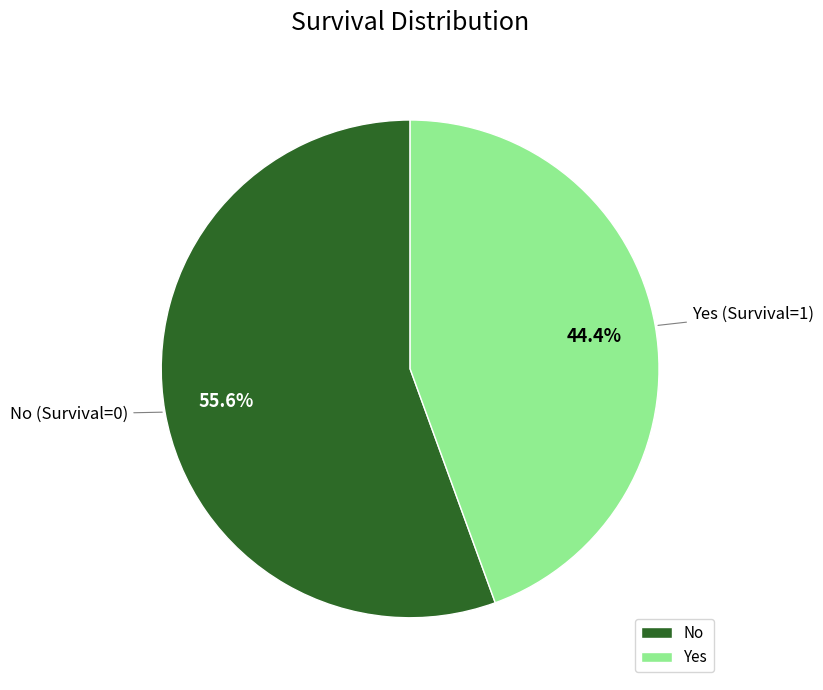

Is it true that Yes is 44% of the pie?

True